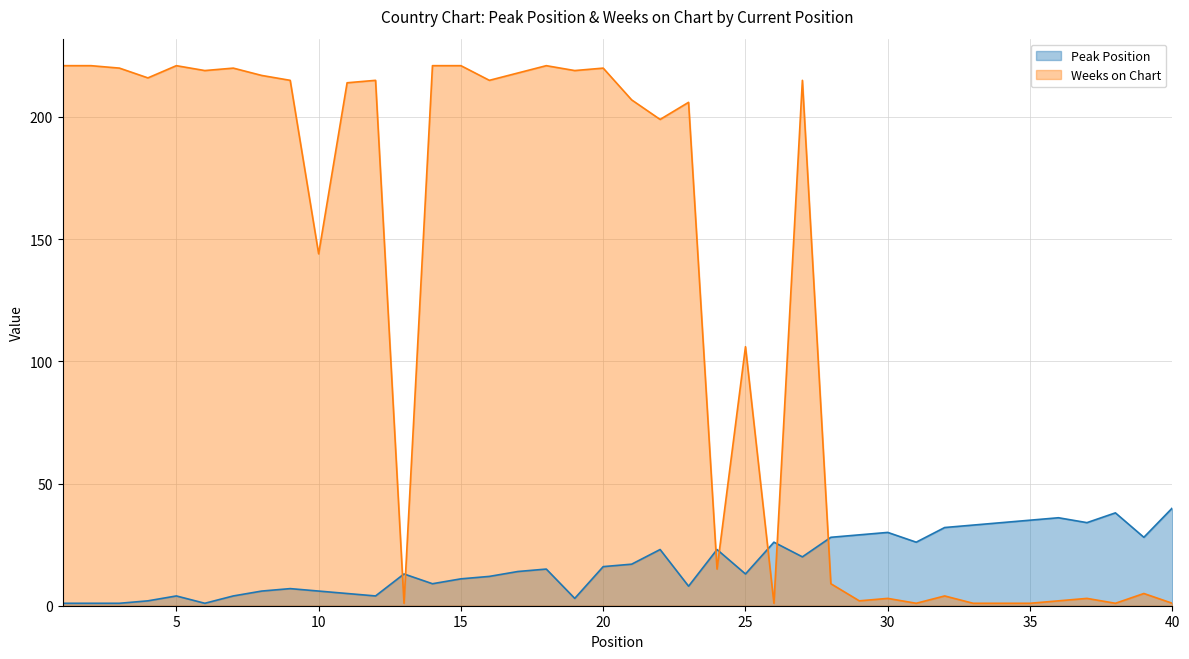

Reading right to left, list all the values displayed in this chart.

Peak Position: 40=40	39=28	38=38	37=34	36=36	35=35	34=34	33=33	32=32	31=26	30=30	29=29	28=28	27=20	26=26	25=13	24=23	23=8	22=23	21=17	20=16	19=3	18=15	17=14	16=12	15=11	14=9	13=13	12=4	11=5	10=6	9=7	8=6	7=4	6=1	5=4	4=2	3=1	2=1	1=1
Weeks on Chart: 40=1	39=5	38=1	37=3	36=2	35=1	34=1	33=1	32=4	31=1	30=3	29=2	28=9	27=215	26=1	25=106	24=15	23=206	22=199	21=207	20=220	19=219	18=221	17=218	16=215	15=221	14=221	13=1	12=215	11=214	10=144	9=215	8=217	7=220	6=219	5=221	4=216	3=220	2=221	1=221